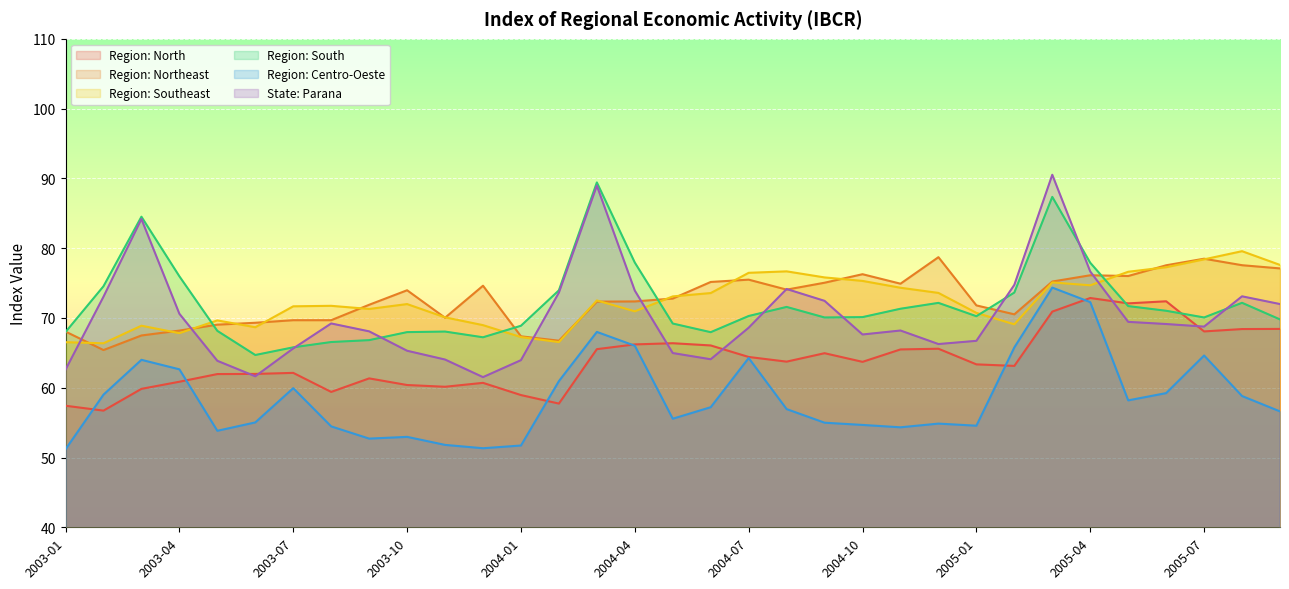

What value does the Region: North series have at 2003-08?

59.4